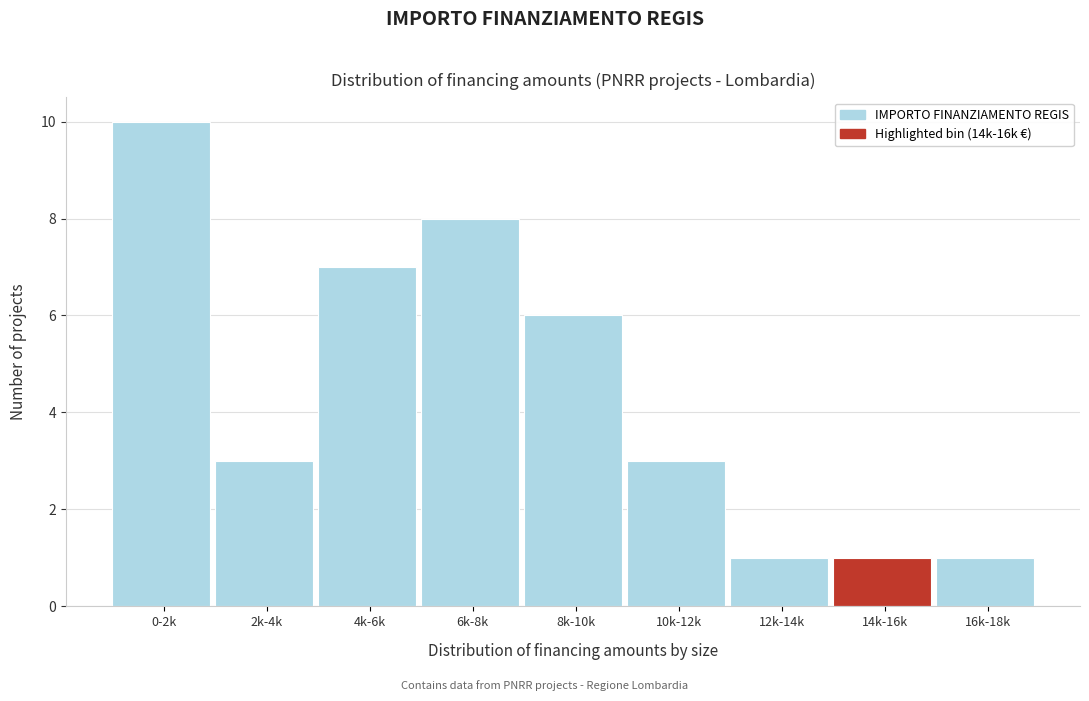

Reading left to right, transcribe all the data shown in this chart.

10	3	7	8	6	3	1	1	1